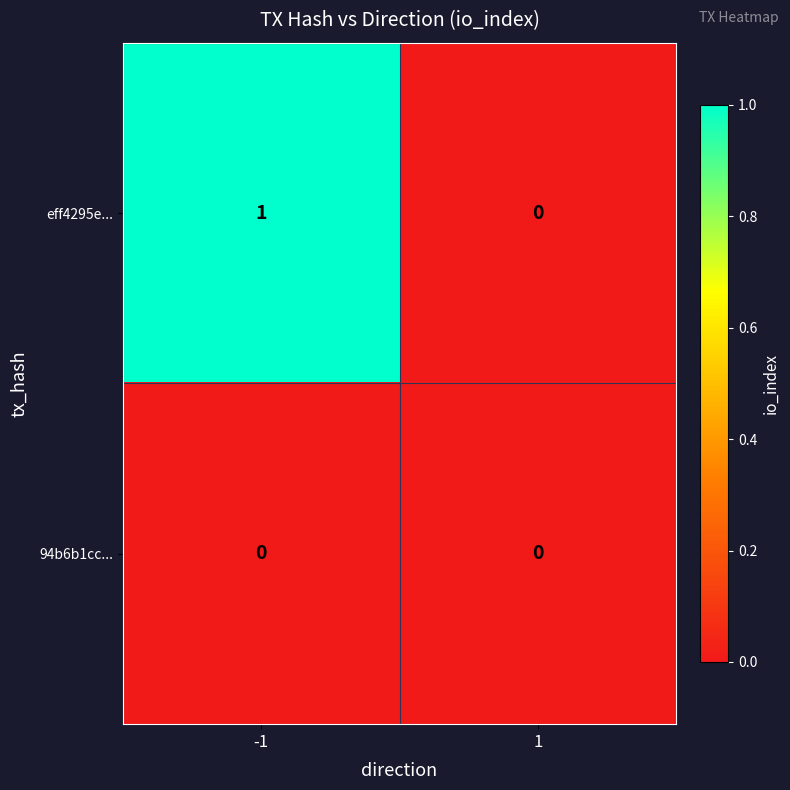

Reading left to right, transcribe all the data shown in this chart.

eff4295e...: -1=1	1=0
94b6b1cc...: -1=0	1=0